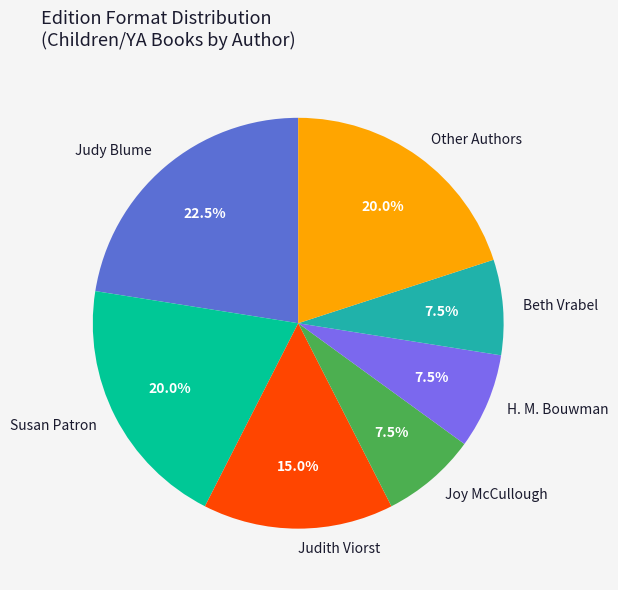

Count the number of slices in the pie.

7